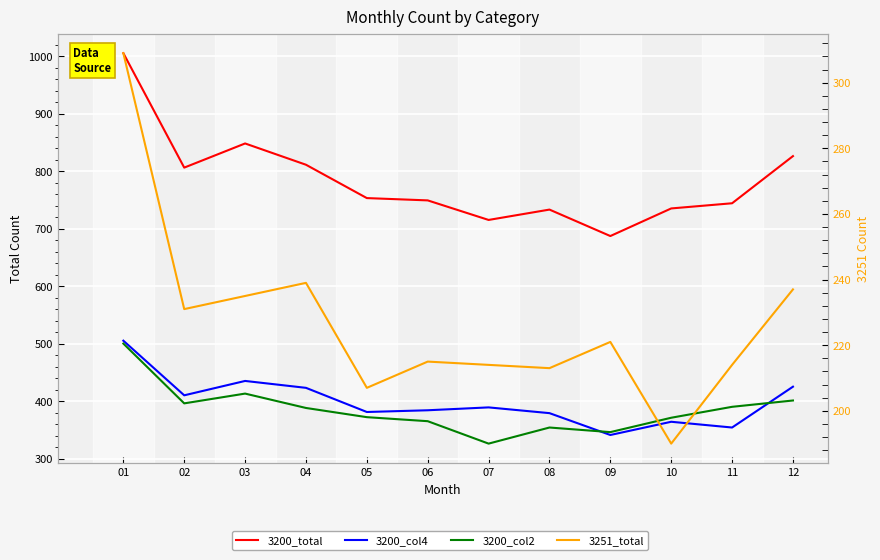

True or false: 3200_col4 and 3251_total intersect in this chart.

False